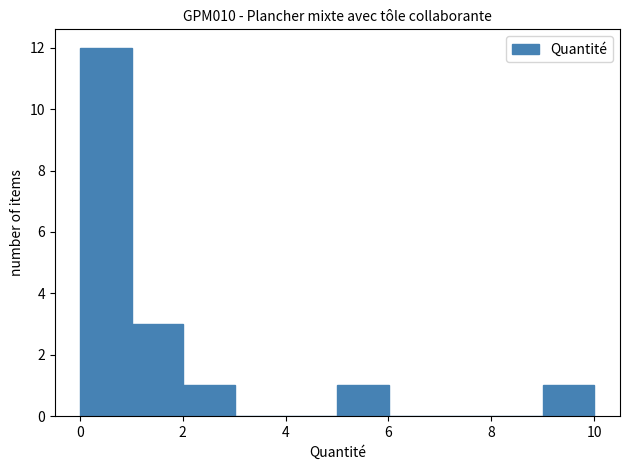

Which range on the x-axis has the tallest bar?

0 to 1